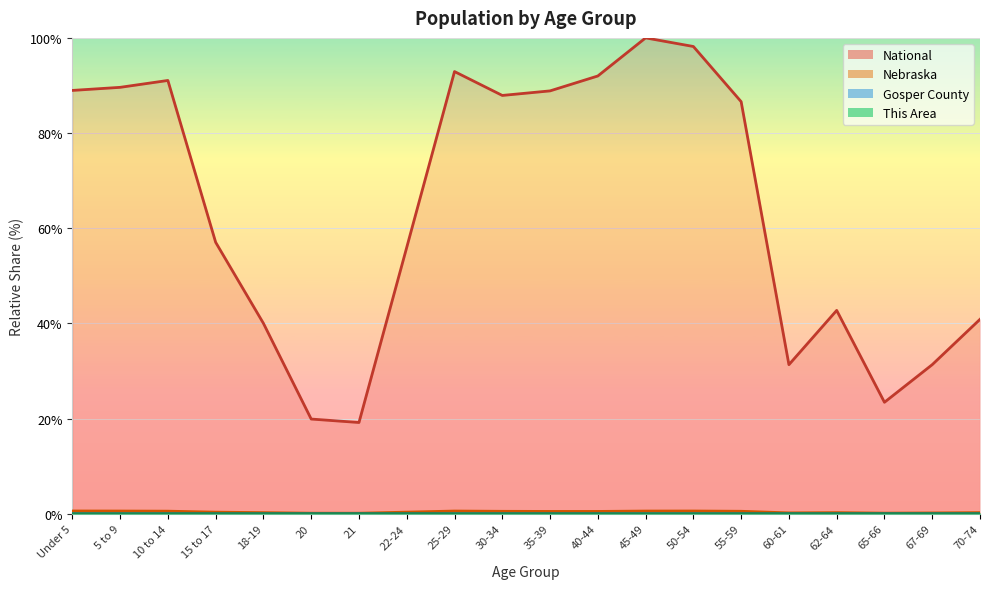

What are all the series names shown in the legend?

This Area, Gosper County, Nebraska, National